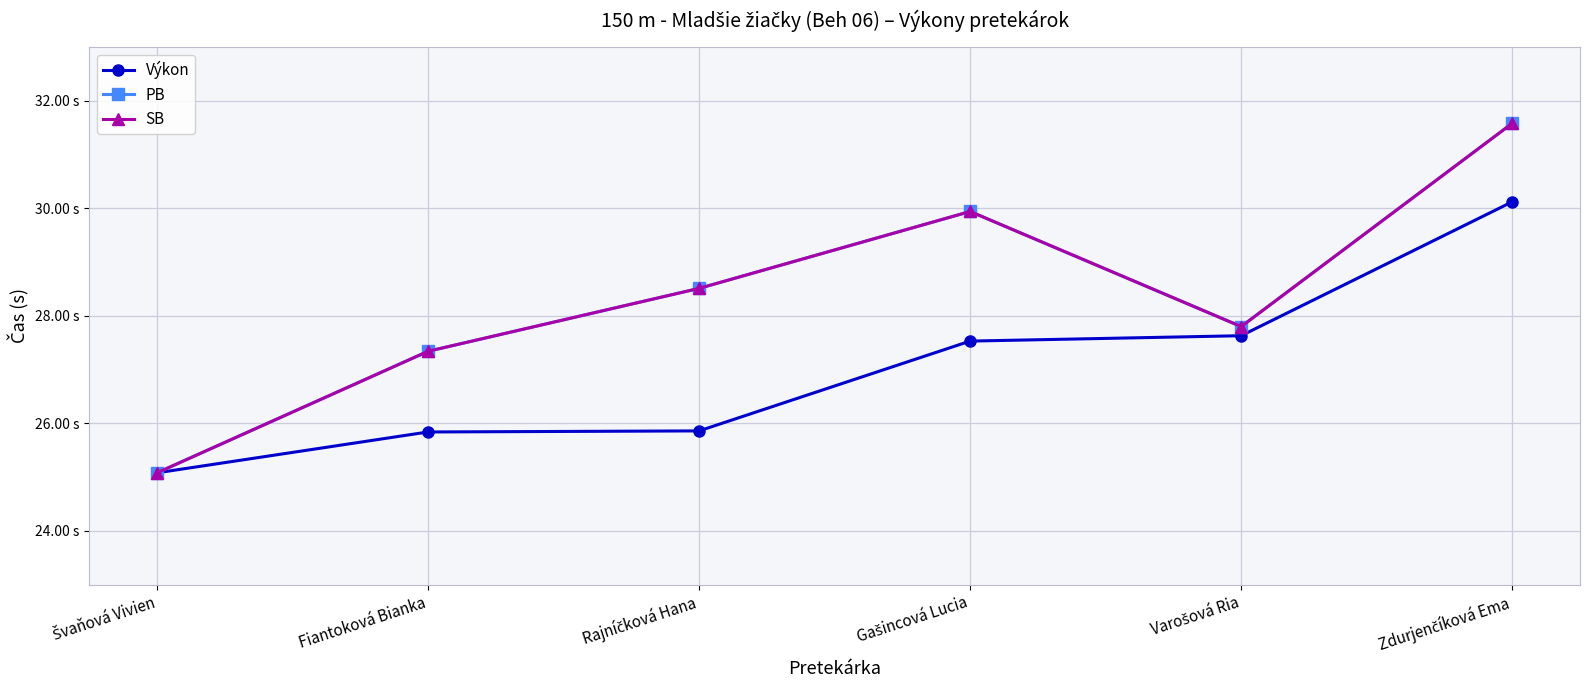

Is this an area chart (filled region under the line)?

No